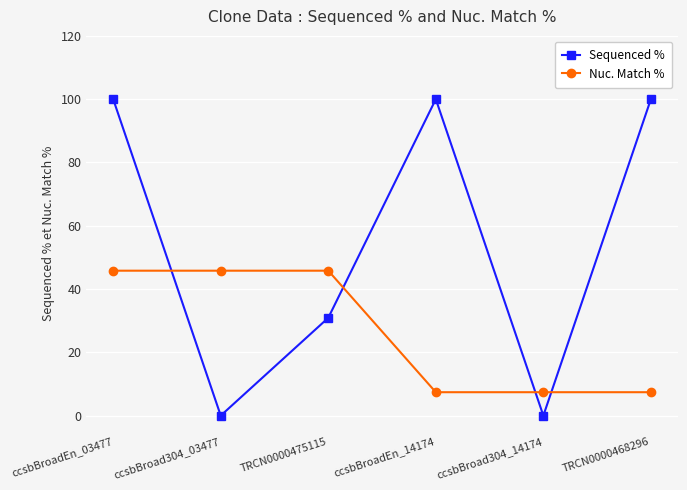

Which series has the largest range (max minus min)?

Sequenced %